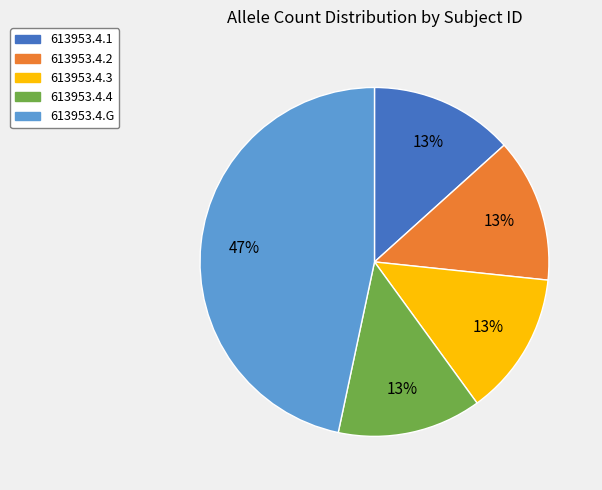

To the nearest percent, what portion does 613953.4.2 represent?

13%